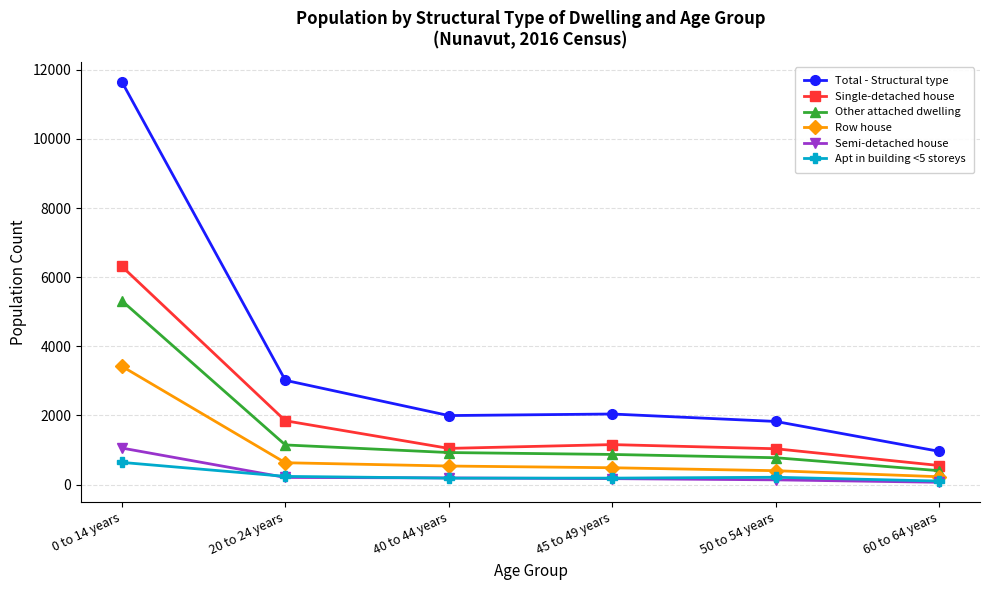

What is the sum of all Semi-detached house values?

1820